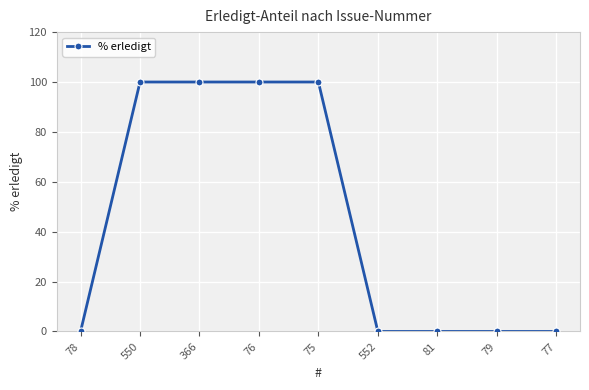

True or false: the data shows 100 at 76.

True